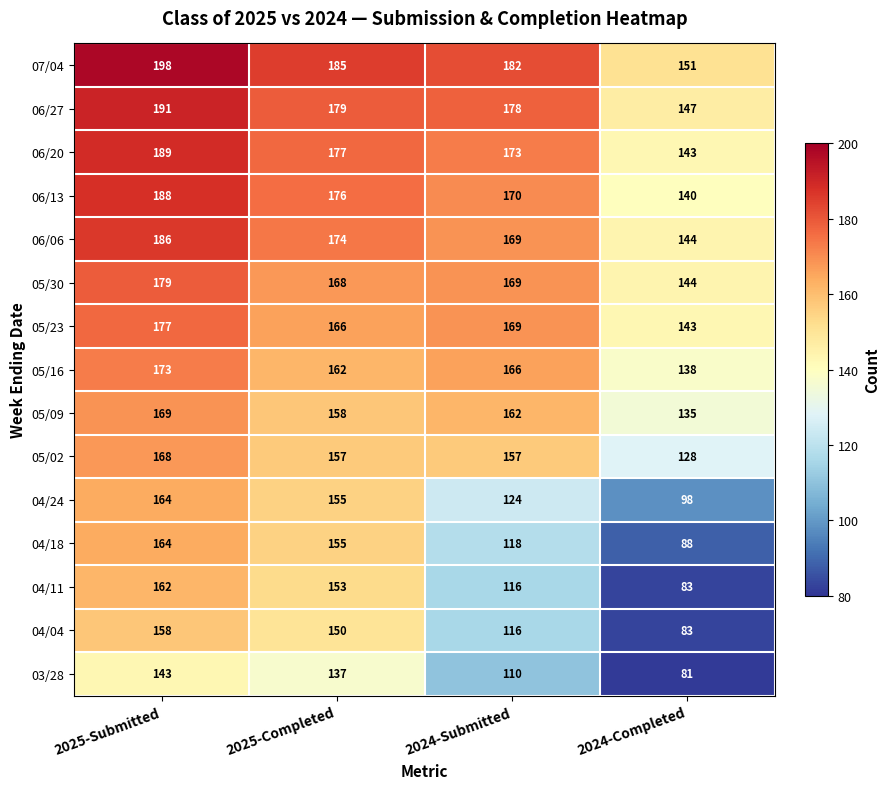

What is the difference between the maximum and minimum values in the 05/02 series?

40